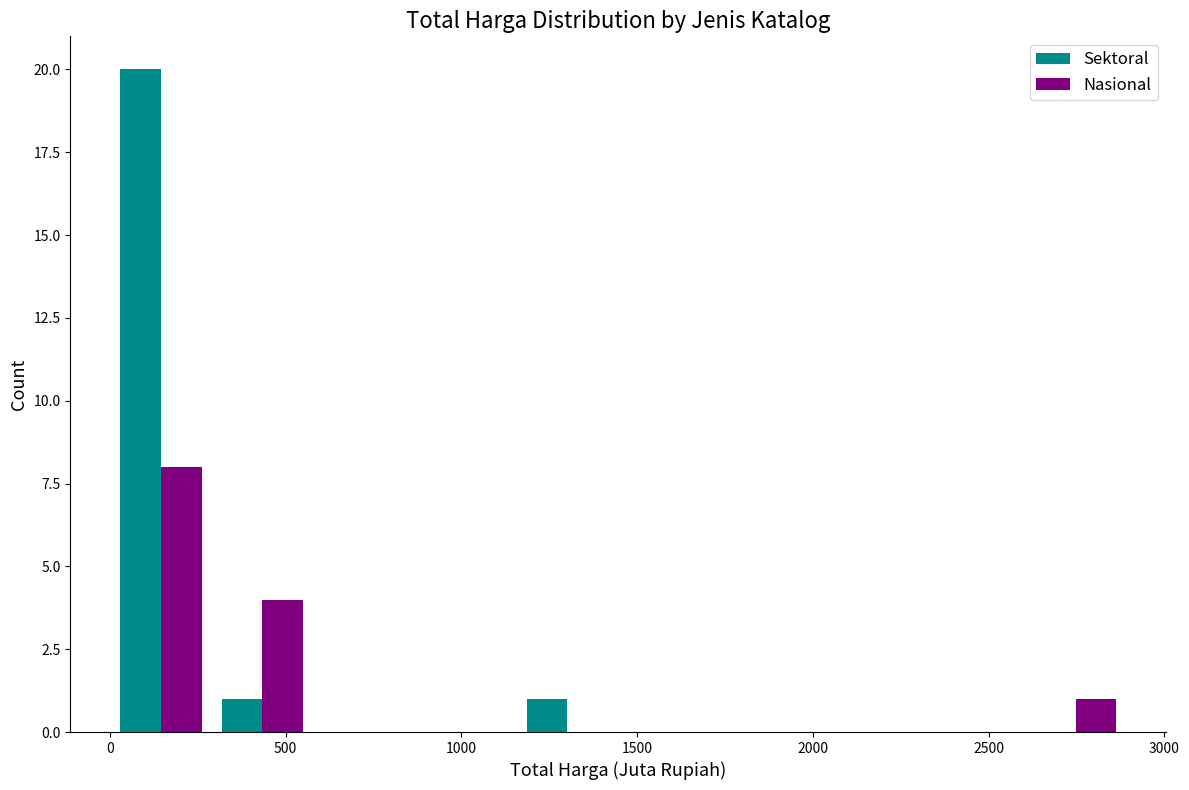

In the Nasional series, which range on the x-axis has the tallest bar?

0 to 300